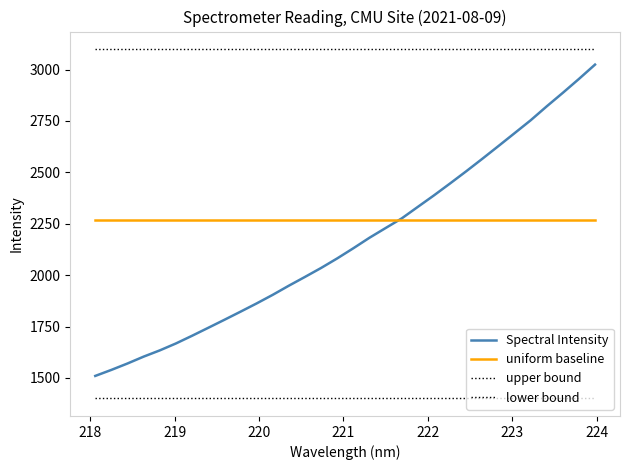

How many lines are shown in the chart?

4